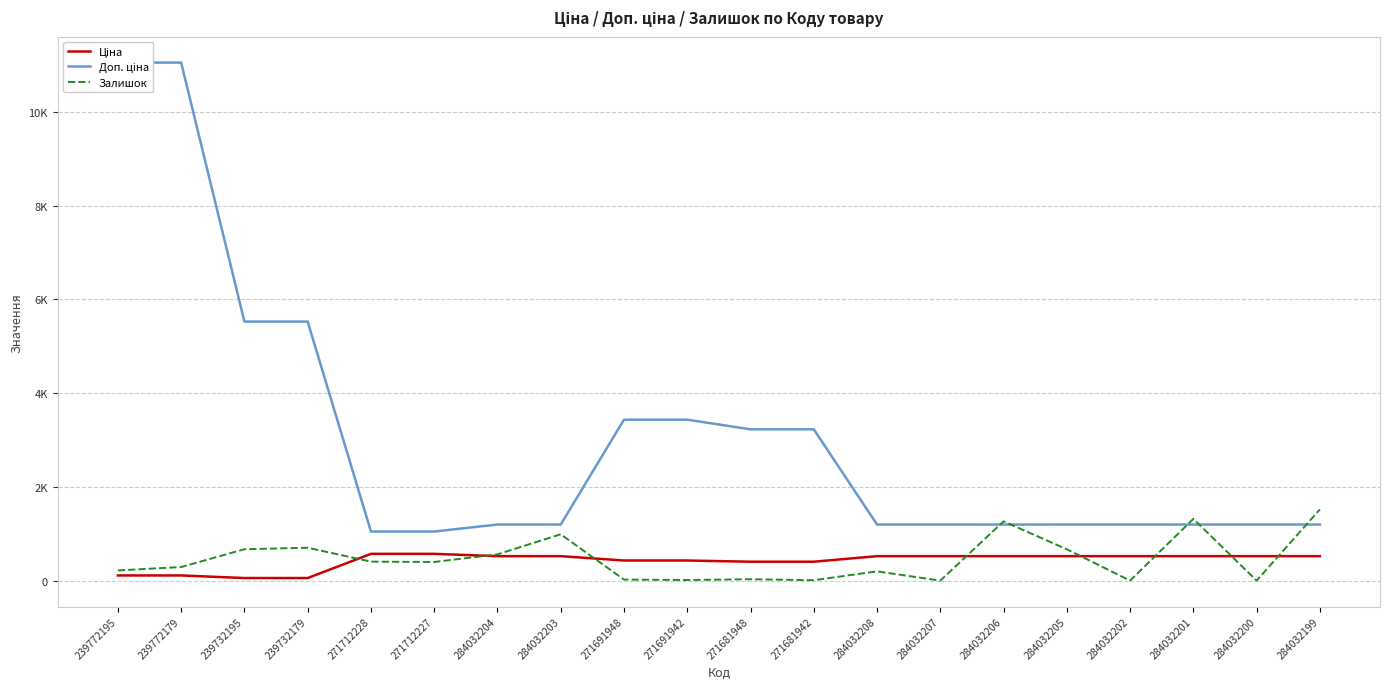

True or false: Ціна and Доп. ціна intersect in this chart.

False